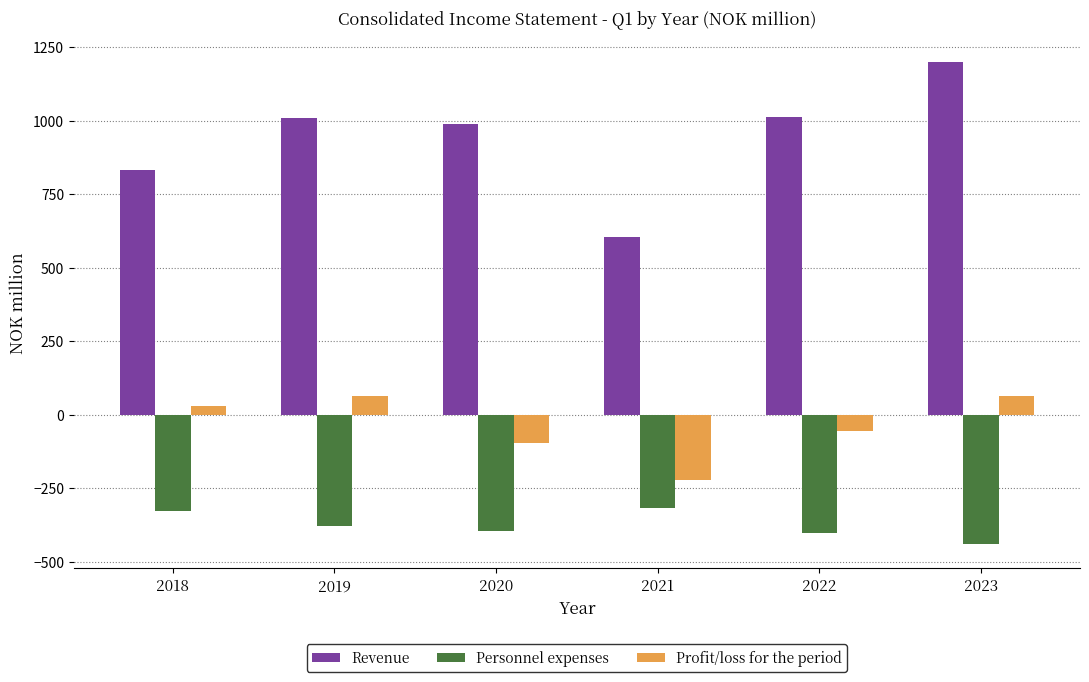

What is the sum of all Profit/loss for the period values?

-217